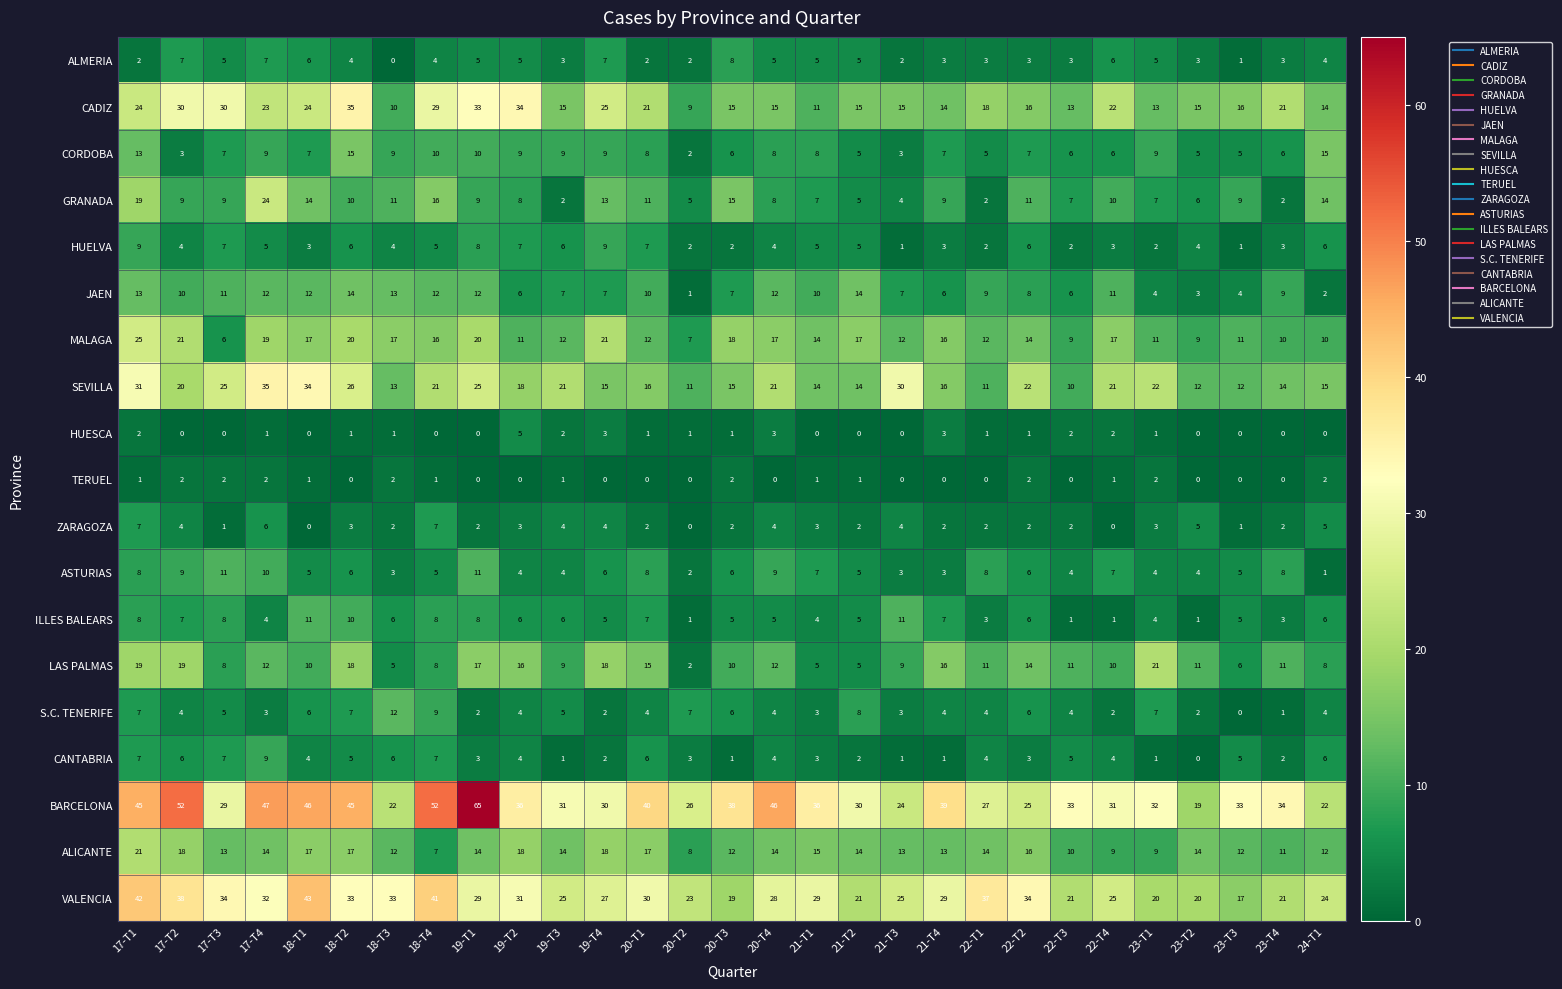

What is the difference between the maximum and minimum values in the CANTABRIA series?

9